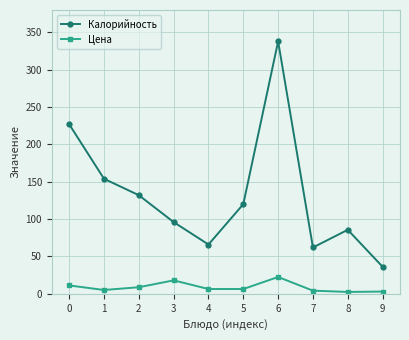

Which label corresponds to the largest value in the chart?

6